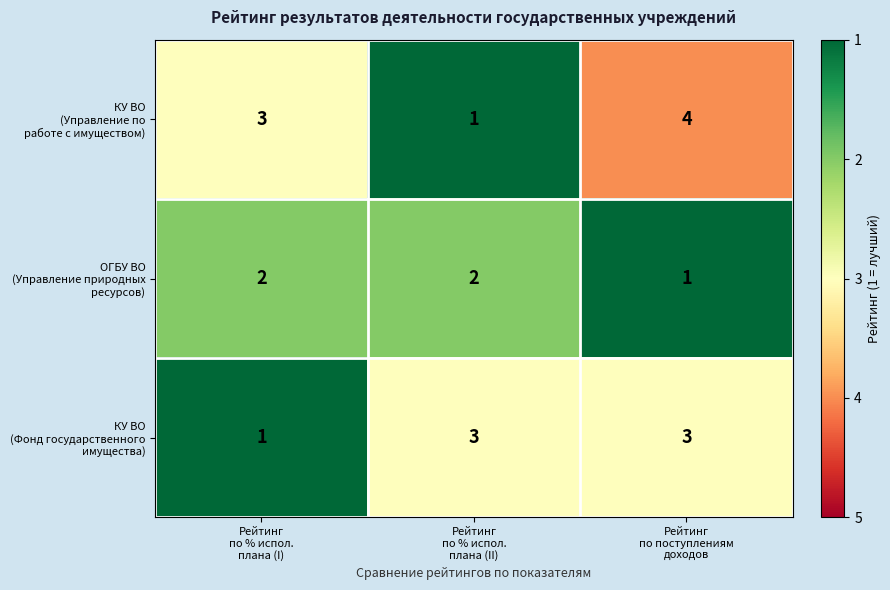

At how many categories does at least one series exceed 2?

3